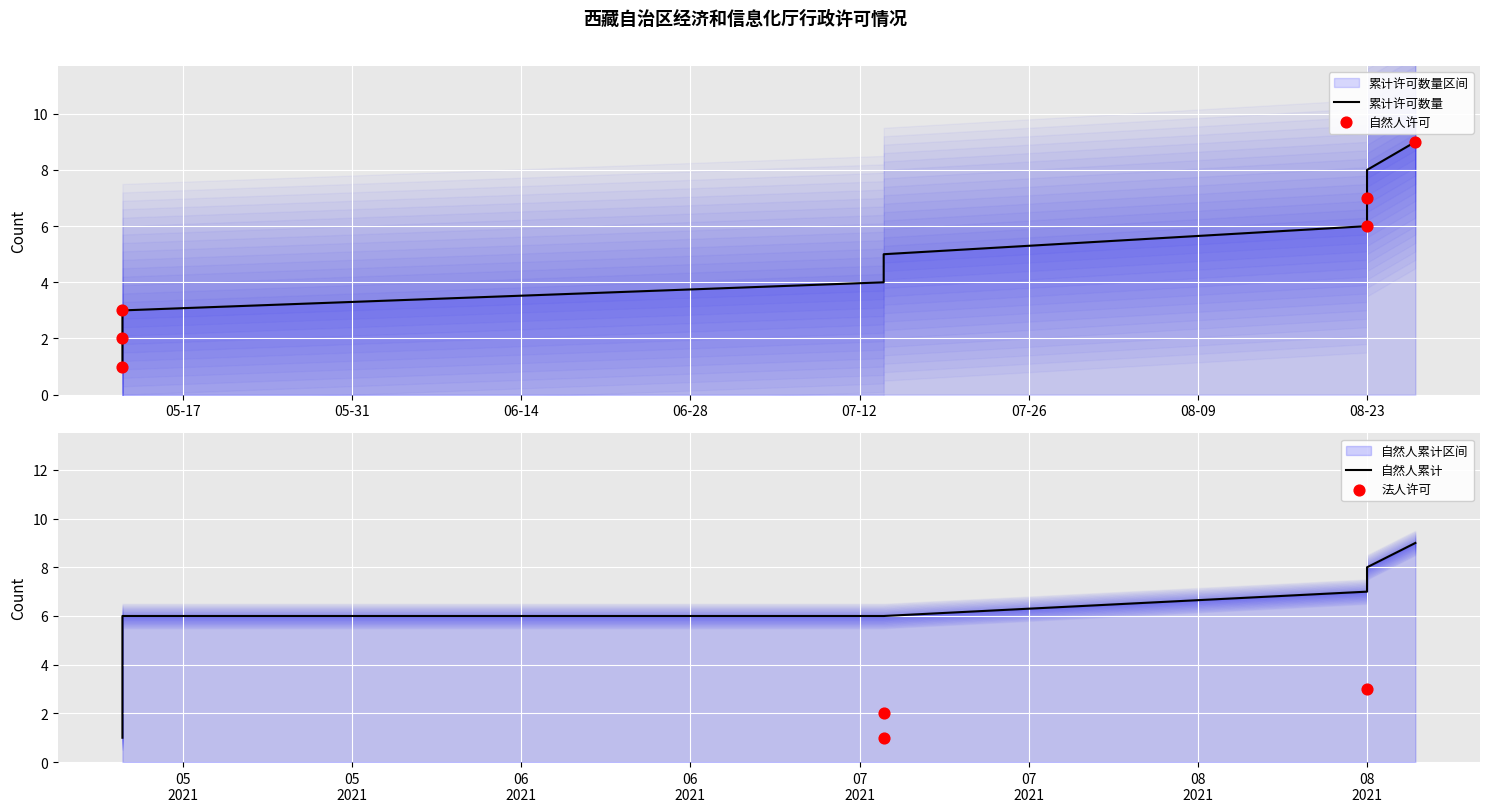

Is the value of 累计许可数量 at 2021-08-27 greater than the value of 自然人数量 at 2021-08-27?

Yes